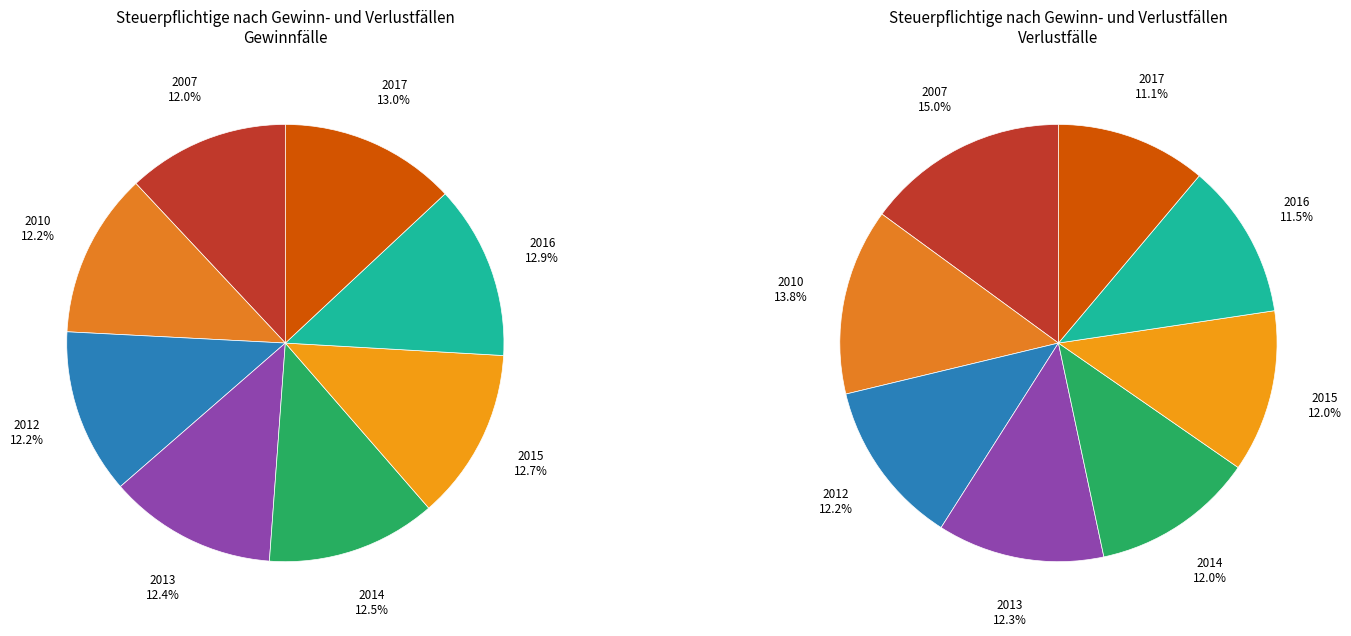

The 2013 slice represents 1% of the pie. True or false?

False